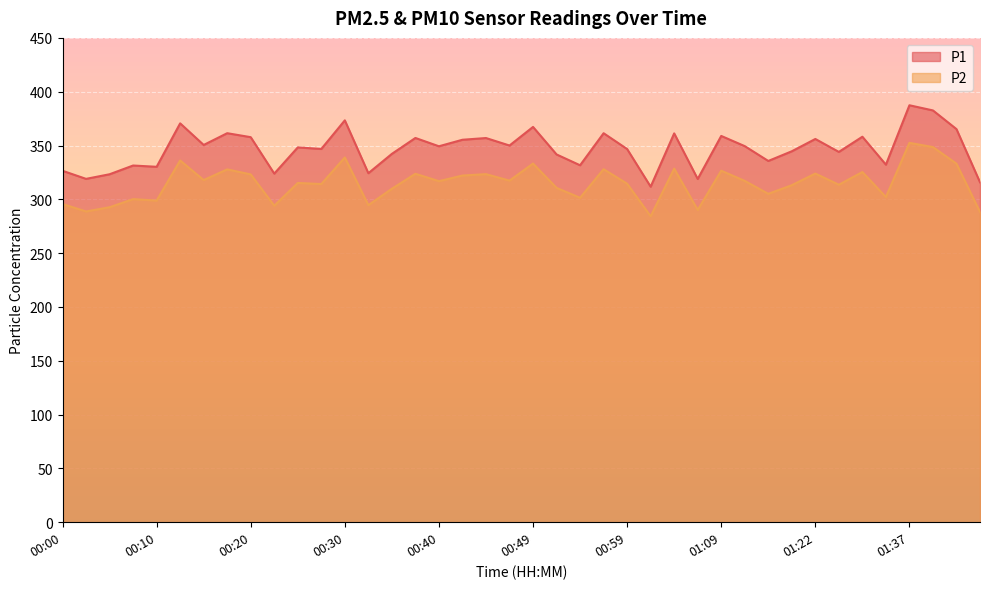

In P2, how many points are lower than both neighbors (excluding endpoints)?

14